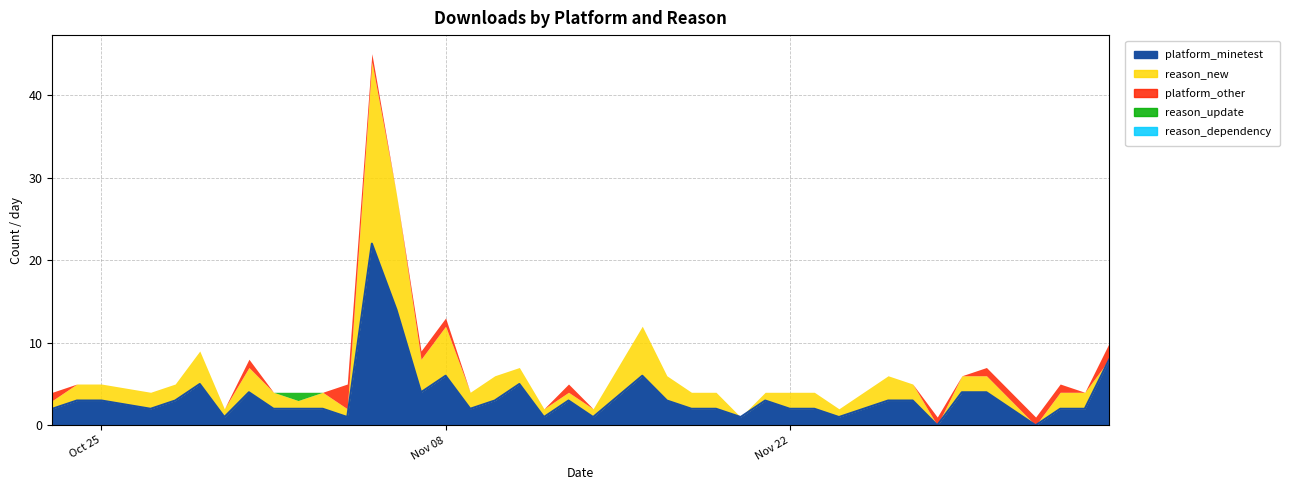

At which category is the sum across all series the highest?

2022-11-05